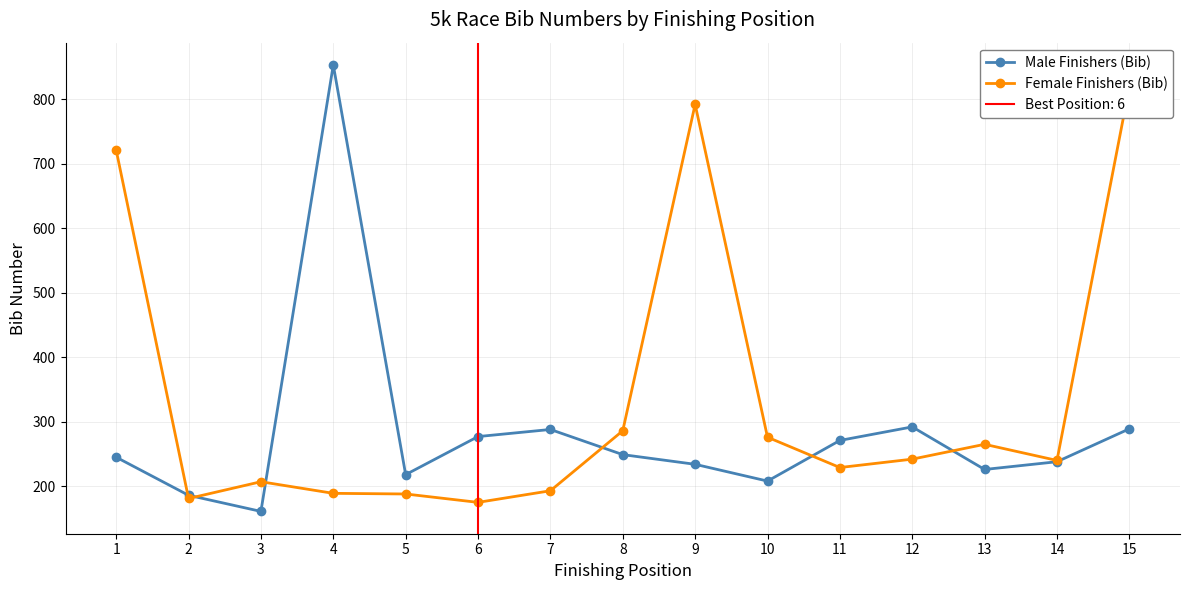

How many distinct data groups are displayed?

2